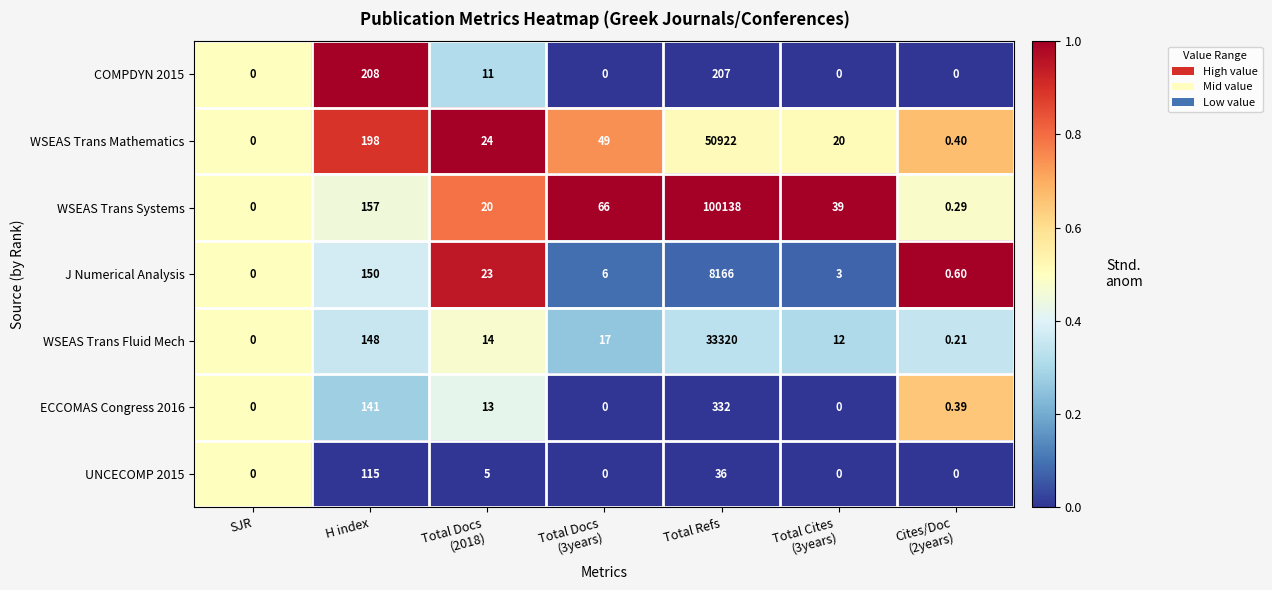

Which series has the largest total across all categories?

WSEAS Trans Systems